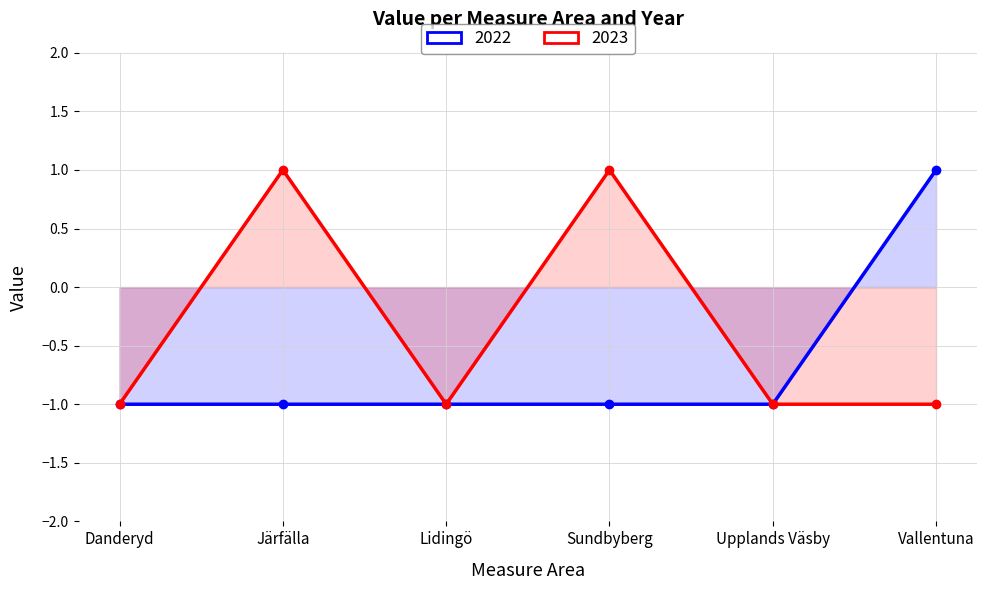

Count the 2023 values in the range -1 to 1.

6